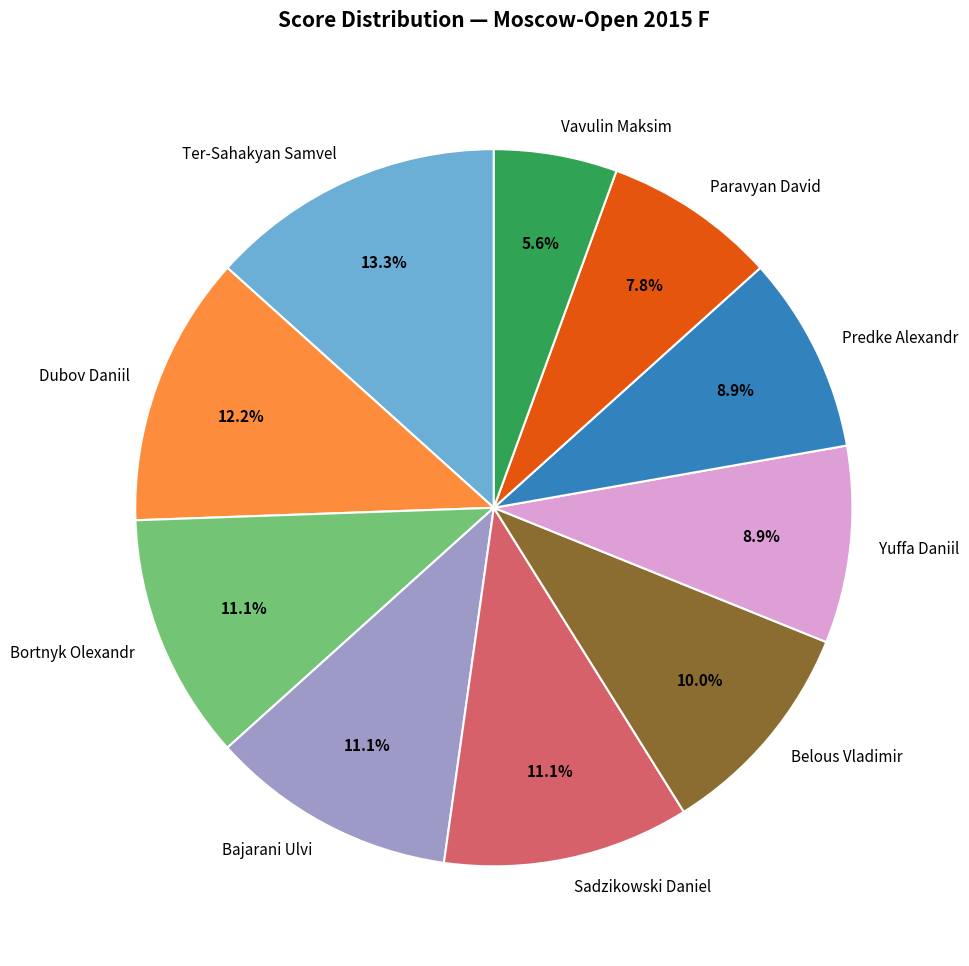

Is there a majority slice in this chart?

No